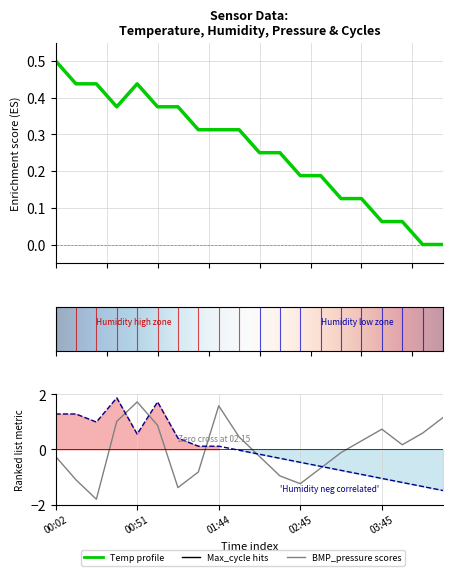

At which category does the chart reach its minimum across all series?

00:26